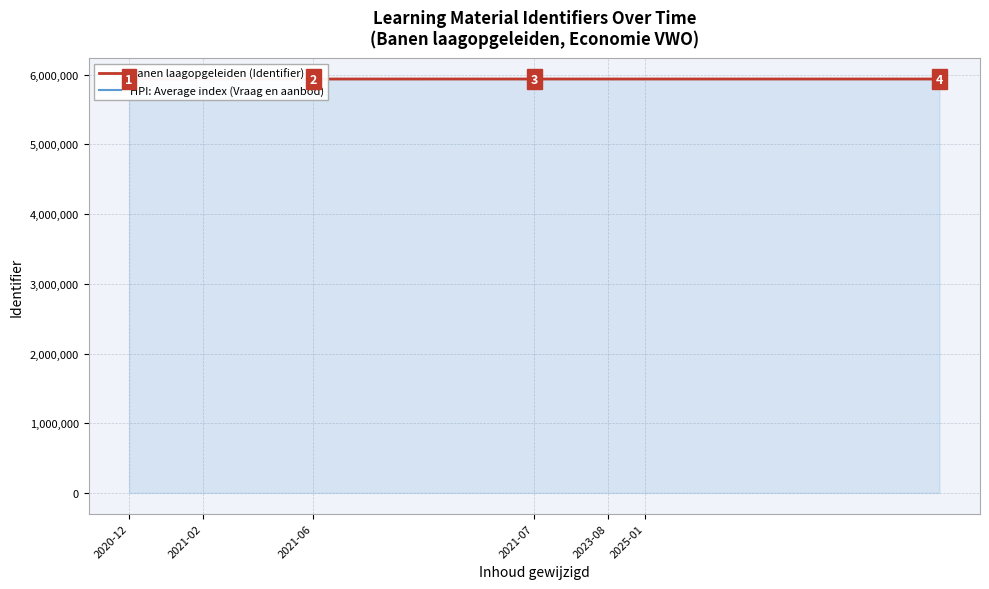

Which series has the widest spread of values?

HPI: Average index (Vraag en aanbod)